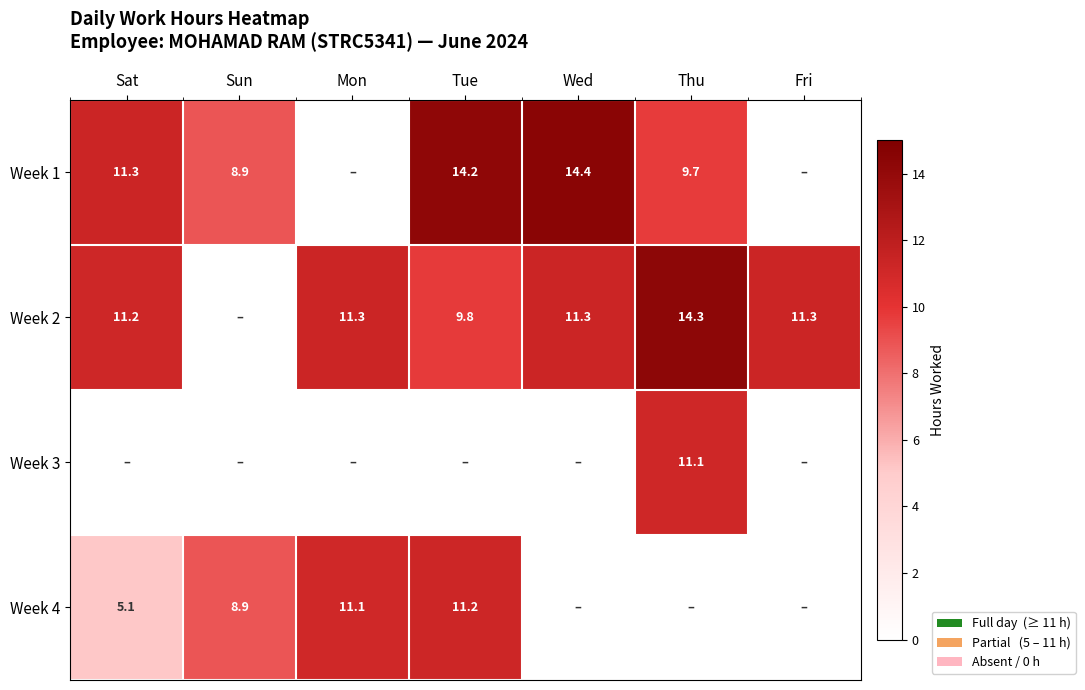

What is the sum of the Week 4 values at Sat and Tue?

16.3